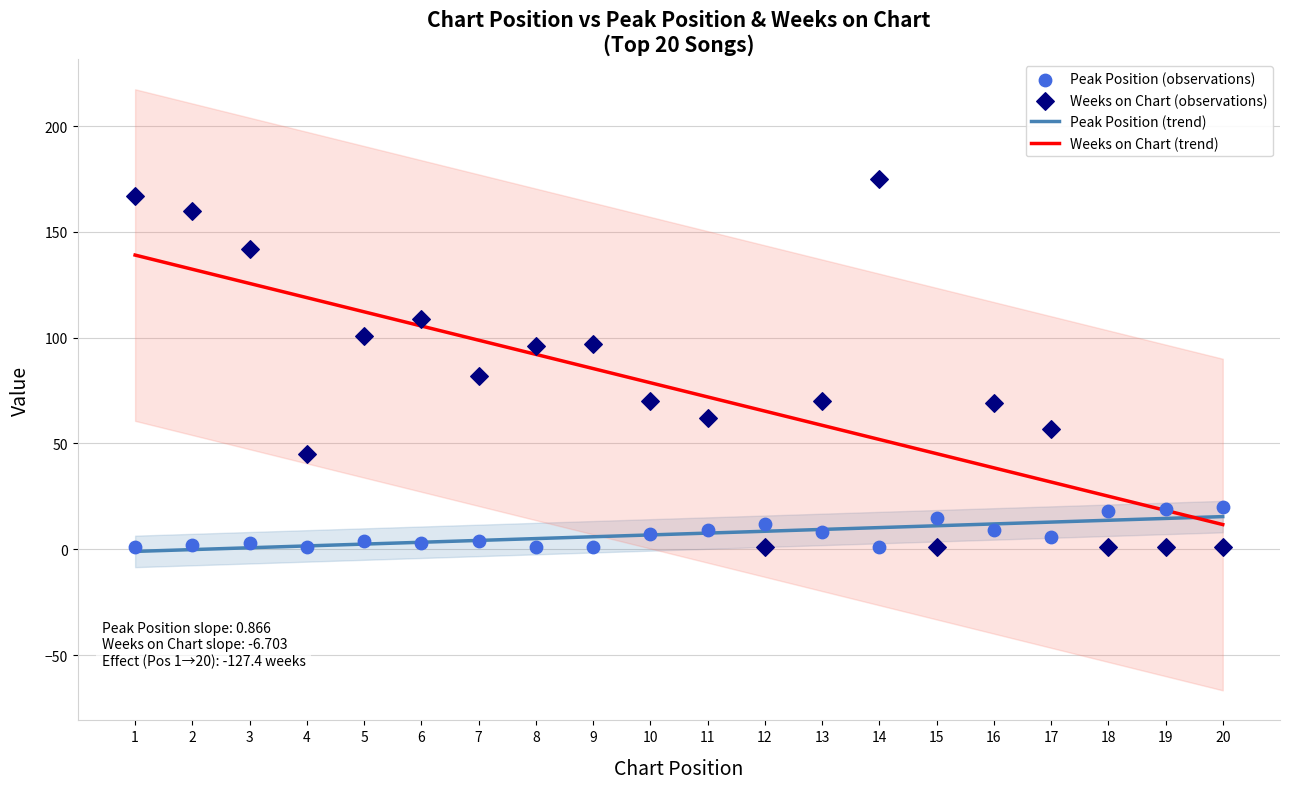

Which series reaches the maximum Y coordinate?

Weeks on Chart